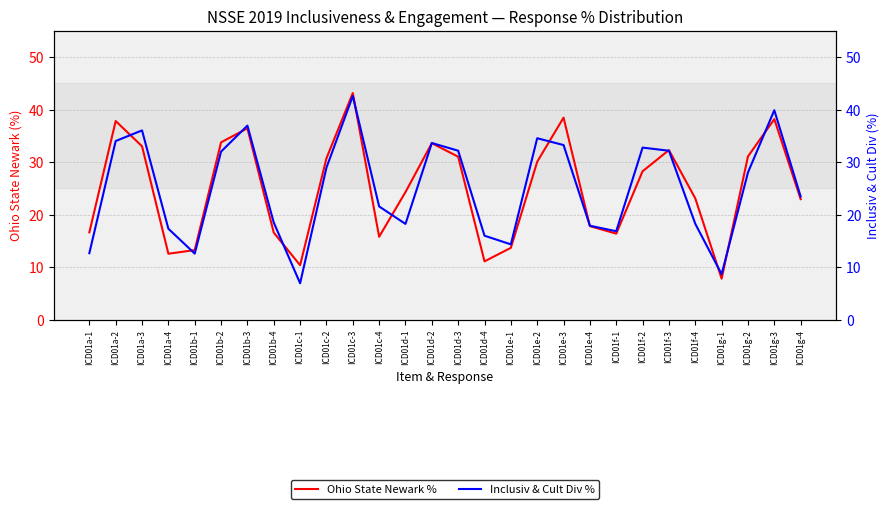

How many interior local peaks does the Inclusiv & Cult Div % series have?

7